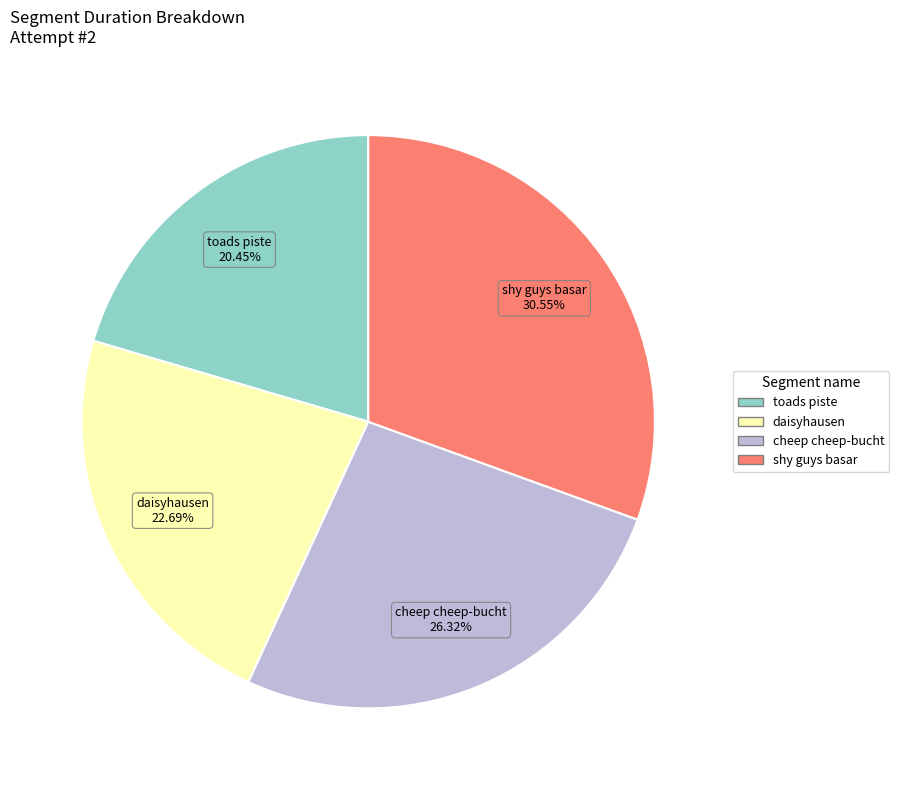

The toads piste slice represents 20% of the pie. True or false?

True